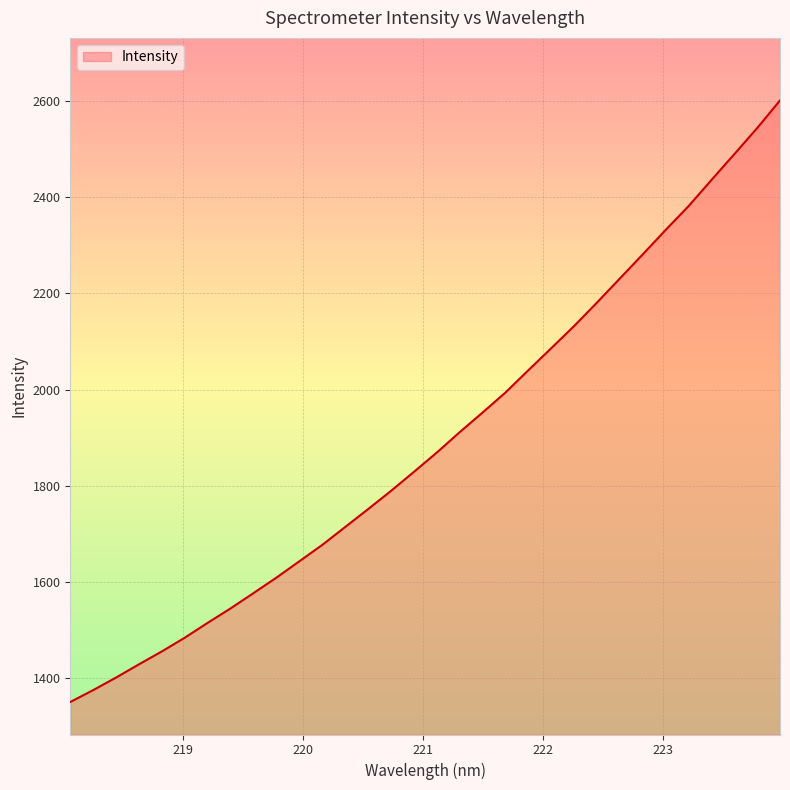

What is the minimum value shown in the chart?

1350.8